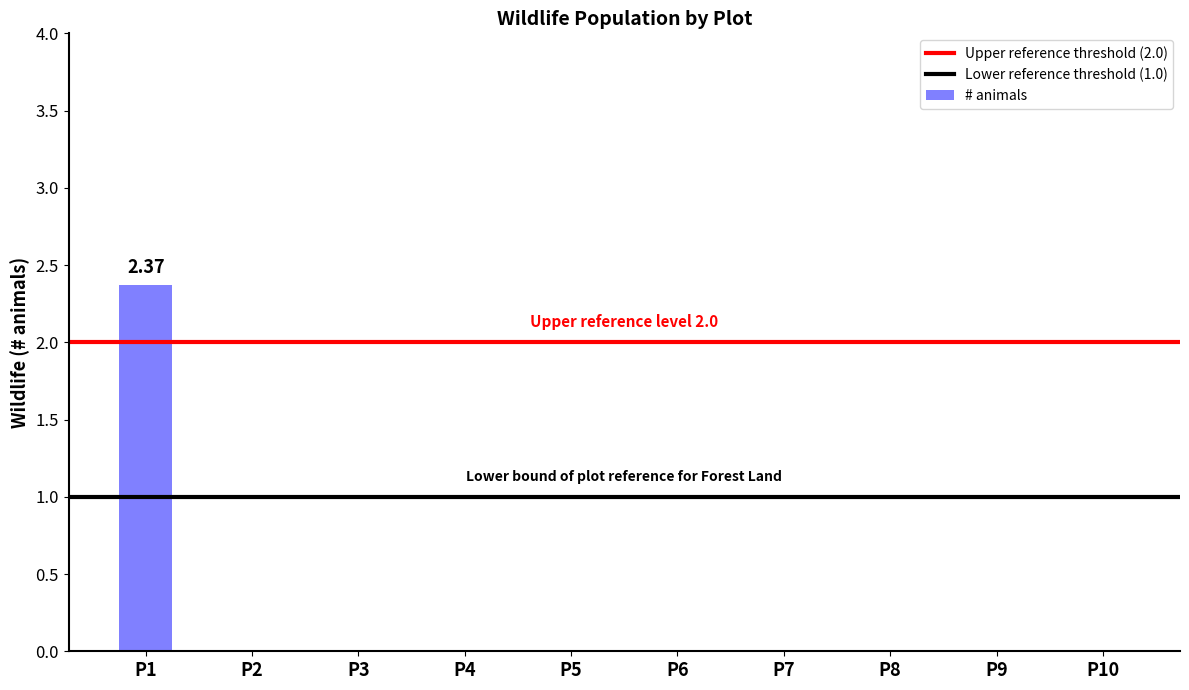

Which category has the highest value across all series?

P1